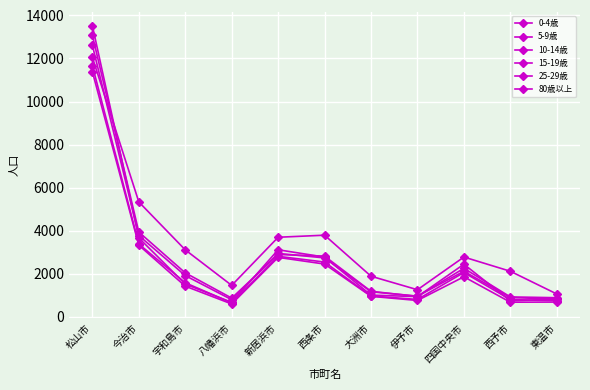

The value of 25-29歳 at 西予市 is 1023. True or false?

False